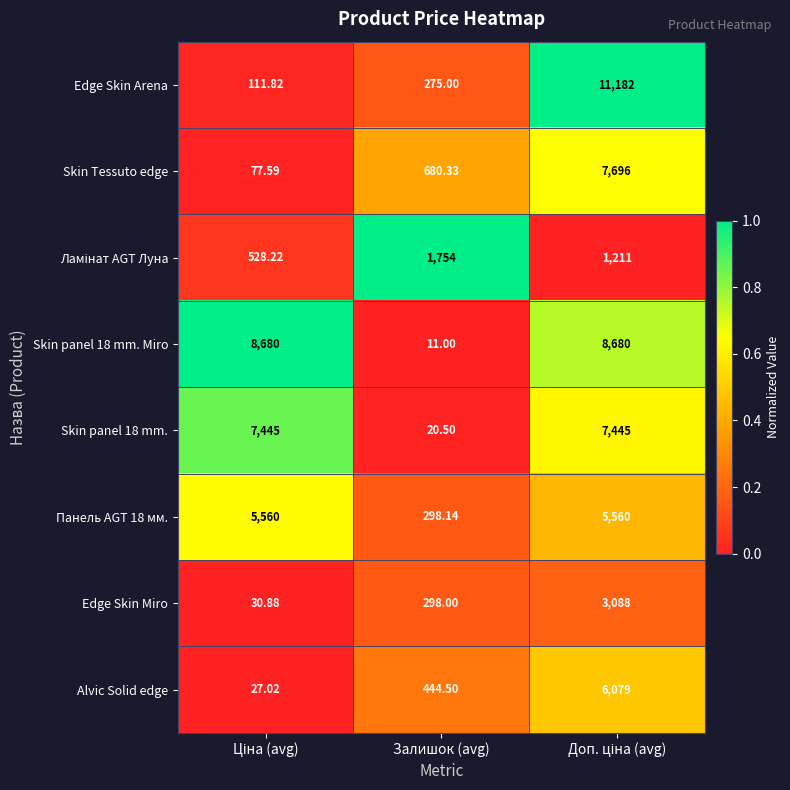

Which series has the largest range (max minus min)?

Edge Skin Arena